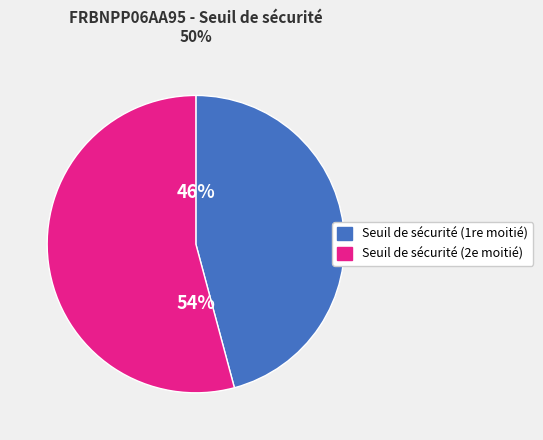

Does any single category account for the majority?

Yes